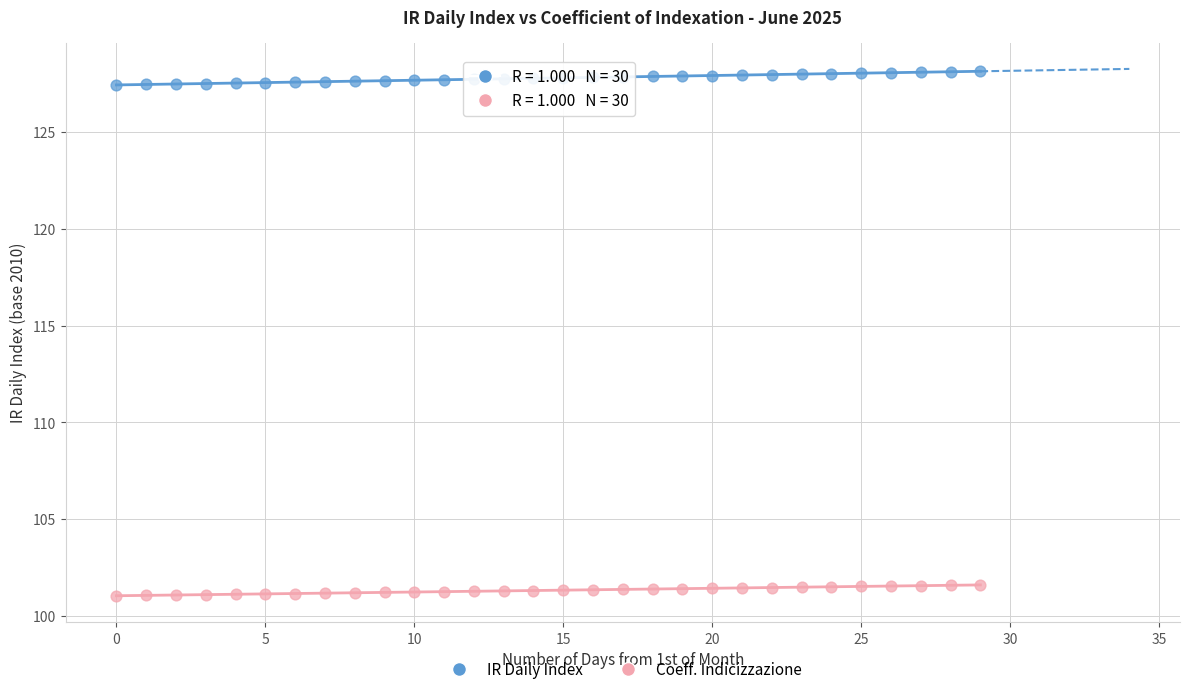

Across all data points, what is the range of Y values (max minus min)?

27.1